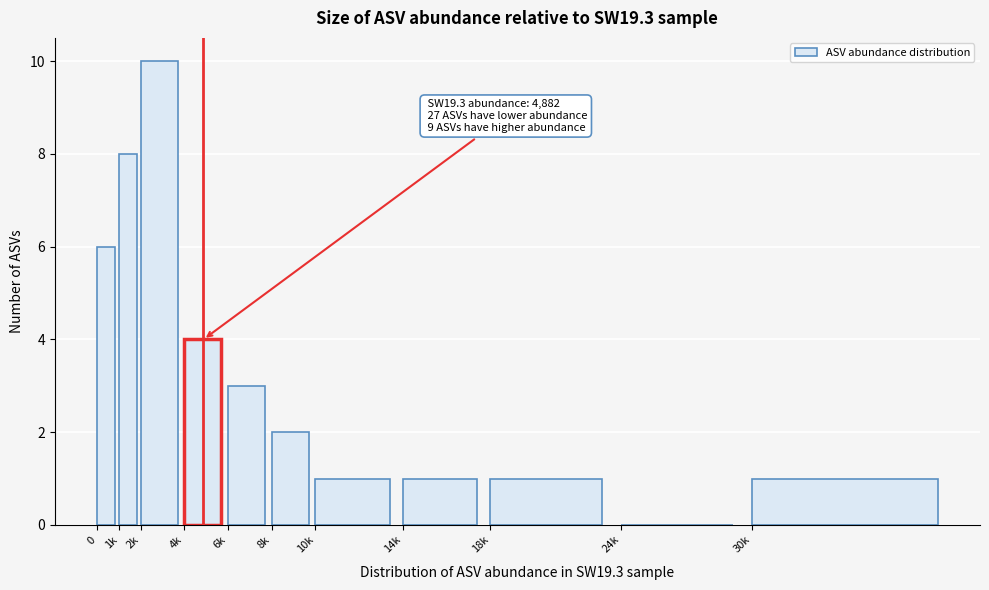

Reading left to right, what are all the values shown in this chart?

0=6	1k=8	2k=10	4k=4	6k=3	8k=2	10k=1	14k=1	18k=1	24k=0	30k=1